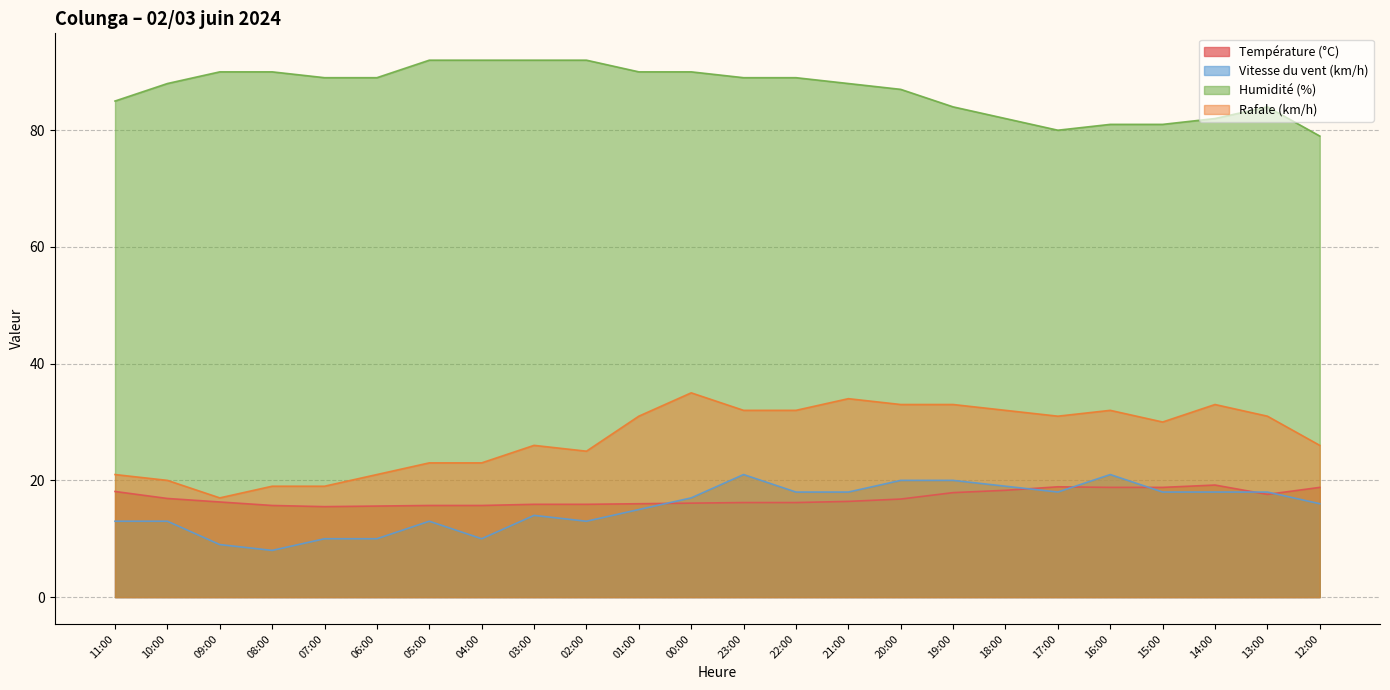

What is the difference between the highest and lowest values at 02:00?

79.0